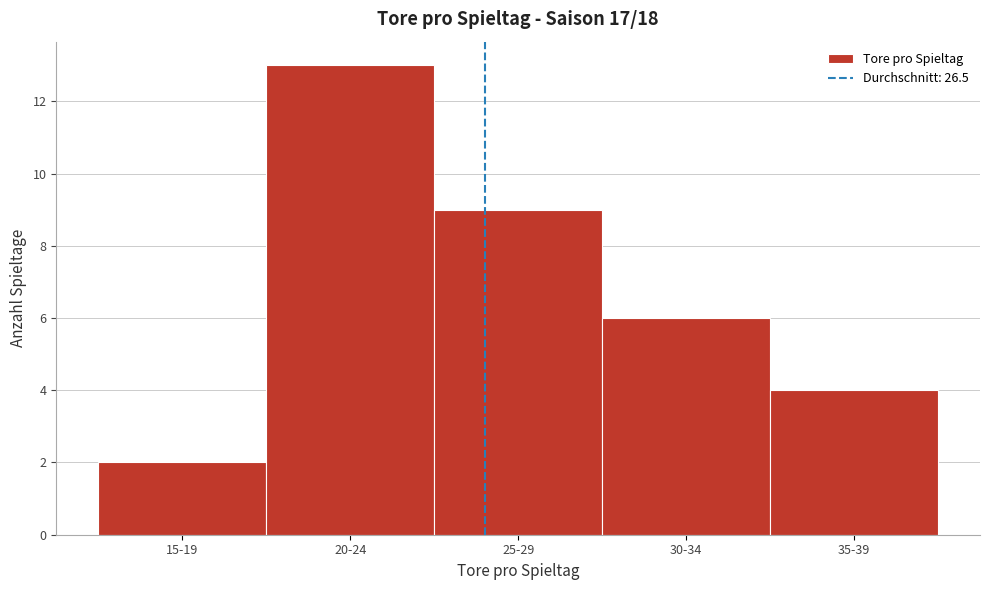

Reading left to right, list all the values displayed in this chart.

2	13	9	6	4